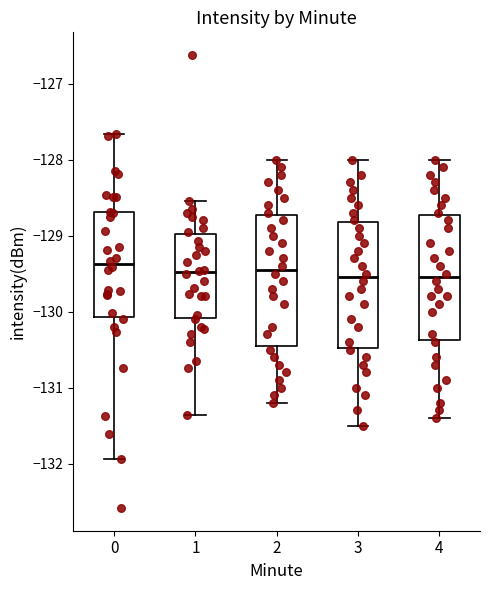

Reading left to right, read every box against the y-axis: the position of its median line, the range the box covers, and the ends of its whiskers. The values are not printed on the chart, so give them approximately, as read against the axis.

0: median -129.4, box -130.1 to -128.7, whiskers -131.9 to -127.7
1: median -129.5, box -130.1 to -129.0, whiskers -131.4 to -128.5
2: median -129.4, box -130.4 to -128.7, whiskers -131.2 to -128.0
3: median -129.5, box -130.5 to -128.8, whiskers -131.5 to -128.0
4: median -129.5, box -130.4 to -128.7, whiskers -131.4 to -128.0